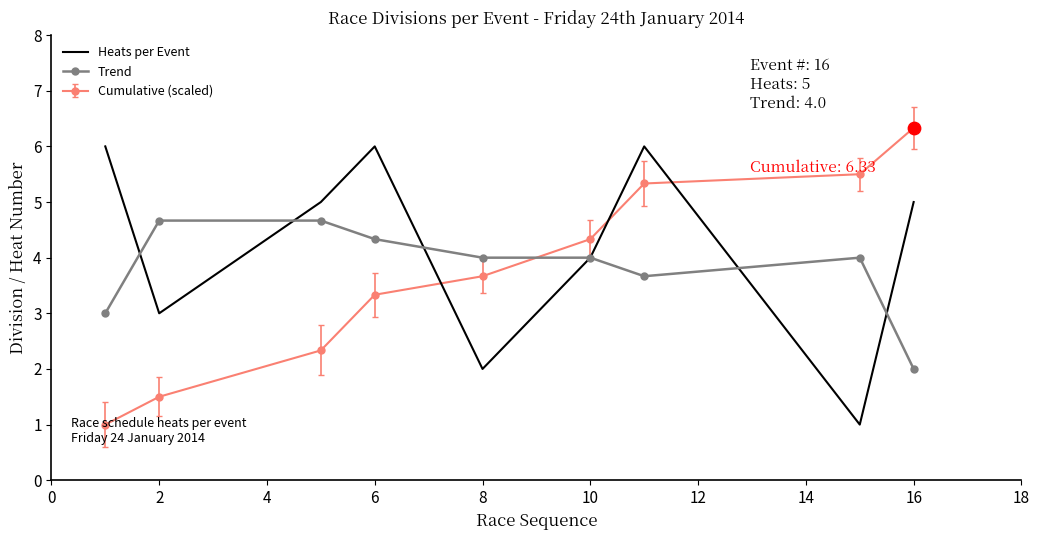

List the series in order of their peak value, lowest first.

Trend, Heats per Event, Cumulative (scaled)